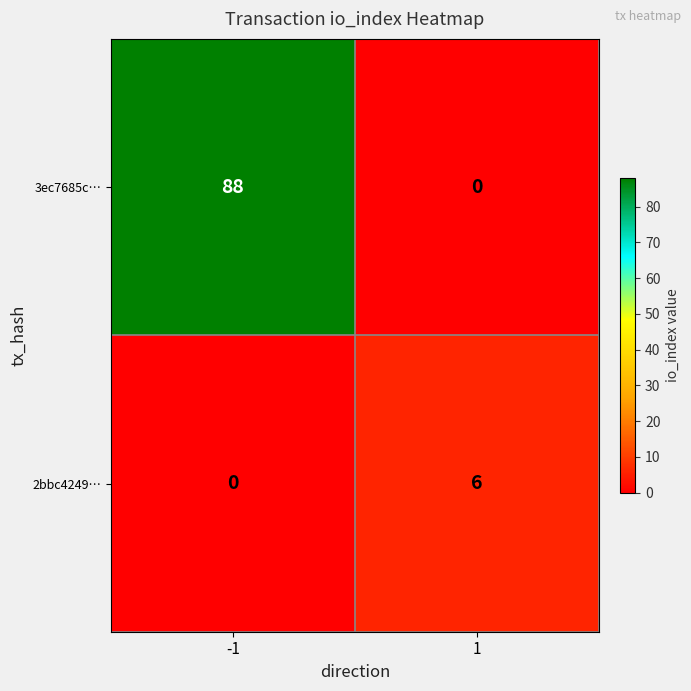

Count the number of categories in the chart.

2